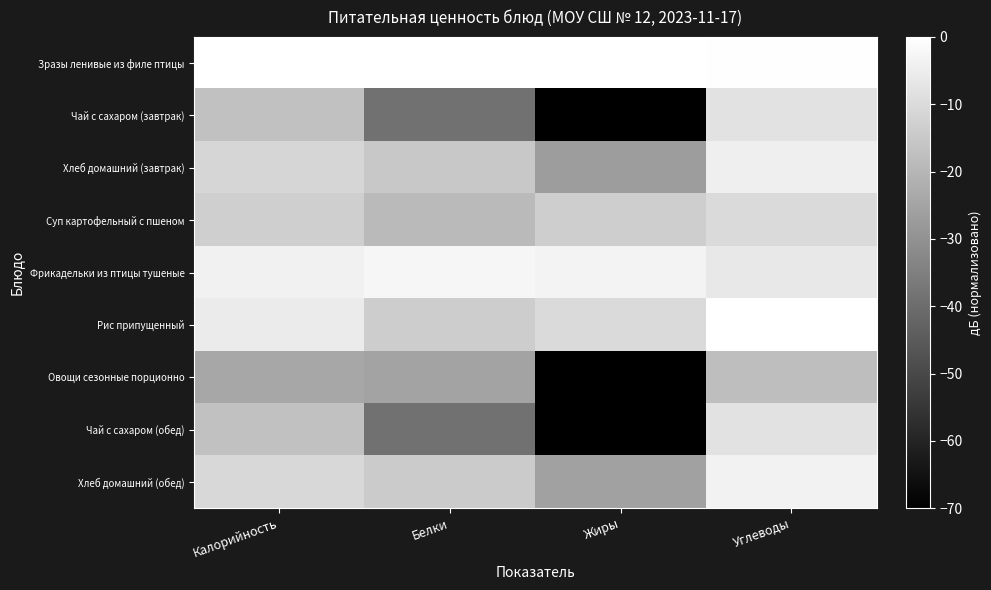

Reading left to right, transcribe all the data shown in this chart.

Зразы ленивые из филе птицы: Калорийность=0.0	Белки=0.0	Жиры=0.0	Углеводы=-0.5
Чай с сахаром (завтрак): Калорийность=-17.2	Белки=-38.9	Жиры=-120.0	Углеводы=-8.0
Хлеб домашний (завтрак): Калорийность=-11.5	Белки=-15.1	Жиры=-26.8	Углеводы=-4.5
Суп картофельный с пшеном: Калорийность=-13.2	Белки=-18.9	Жиры=-13.5	Углеводы=-10.3
Фрикадельки из птицы тушеные: Калорийность=-4.1	Белки=-2.6	Жиры=-3.0	Углеводы=-6.3
Рис припущенный: Калорийность=-5.6	Белки=-13.8	Жиры=-10.4	Углеводы=0.0
Овощи сезонные порционно: Калорийность=-24.1	Белки=-24.9	Жиры=-120.0	Углеводы=-17.9
Чай с сахаром (обед): Калорийность=-17.2	Белки=-38.9	Жиры=-120.0	Углеводы=-8.0
Хлеб домашний (обед): Калорийность=-10.8	Белки=-14.3	Жиры=-25.9	Углеводы=-3.8